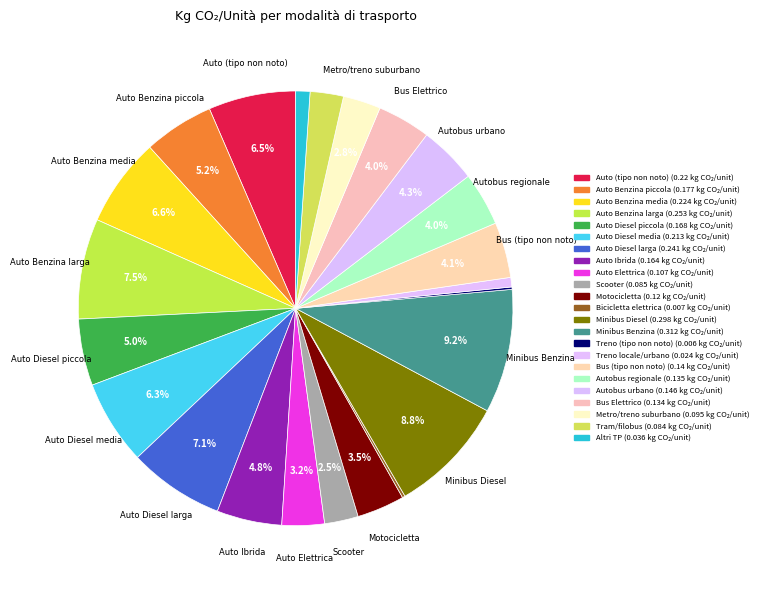

How many segments does this pie chart have?

23